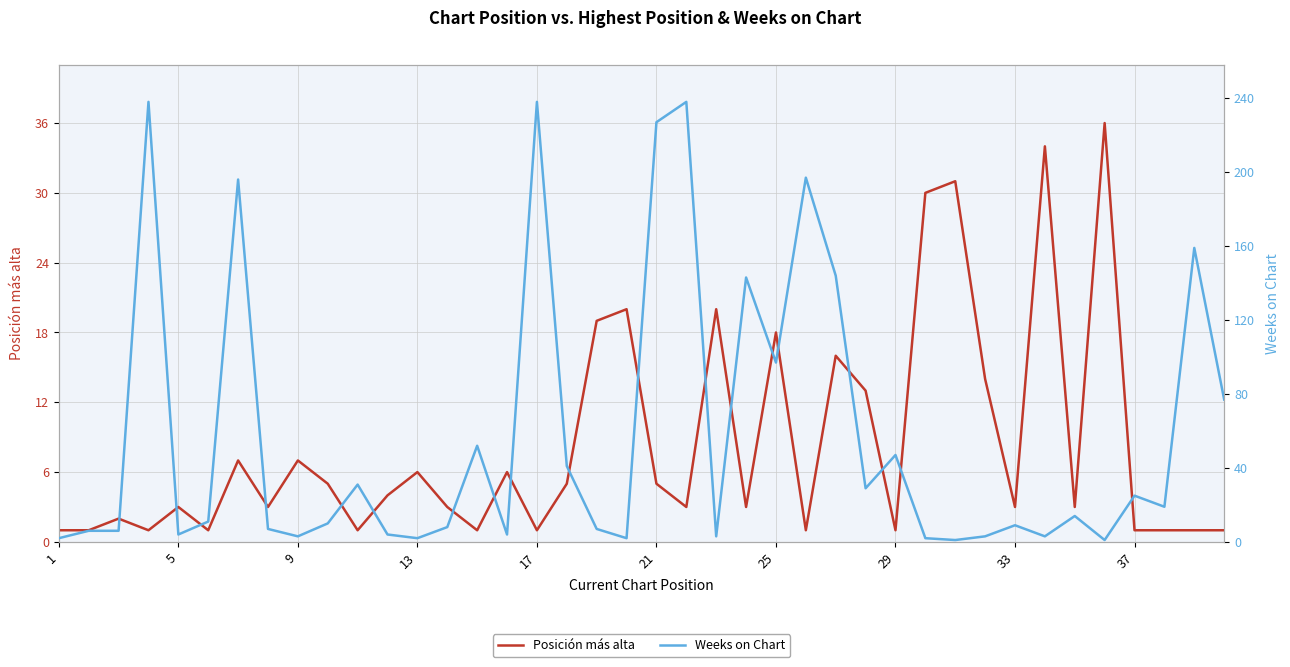

Which series has the largest range (max minus min)?

Weeks on Chart